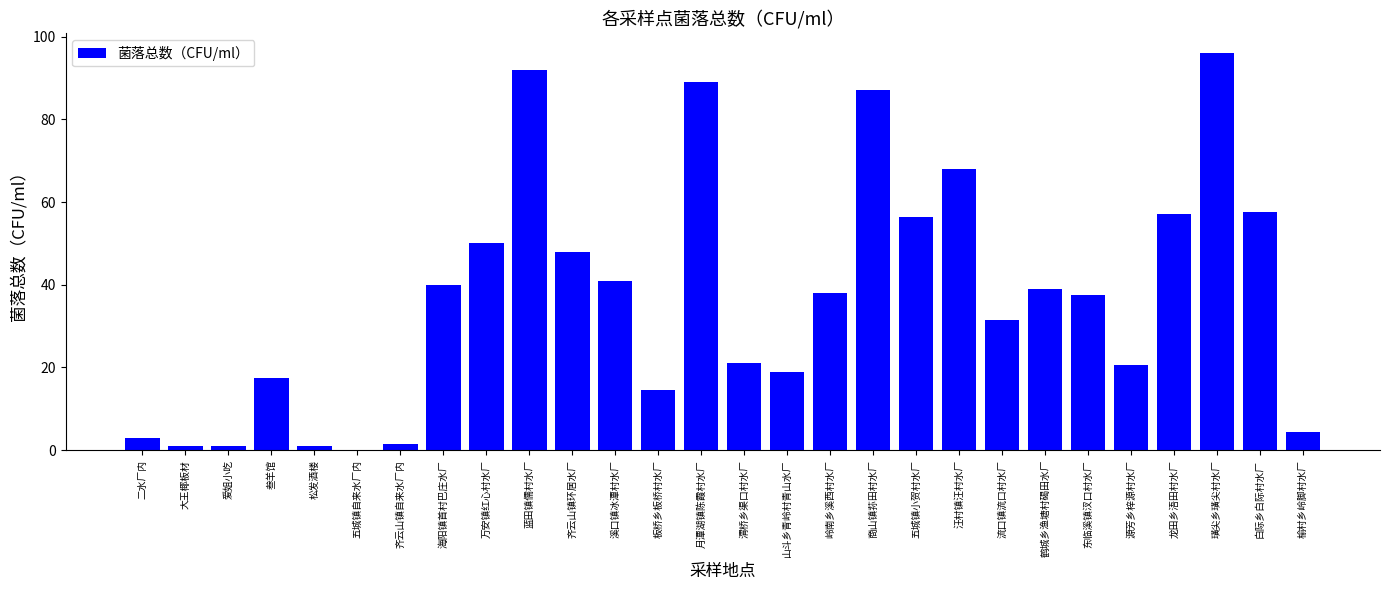

How many series are shown in this chart?

1